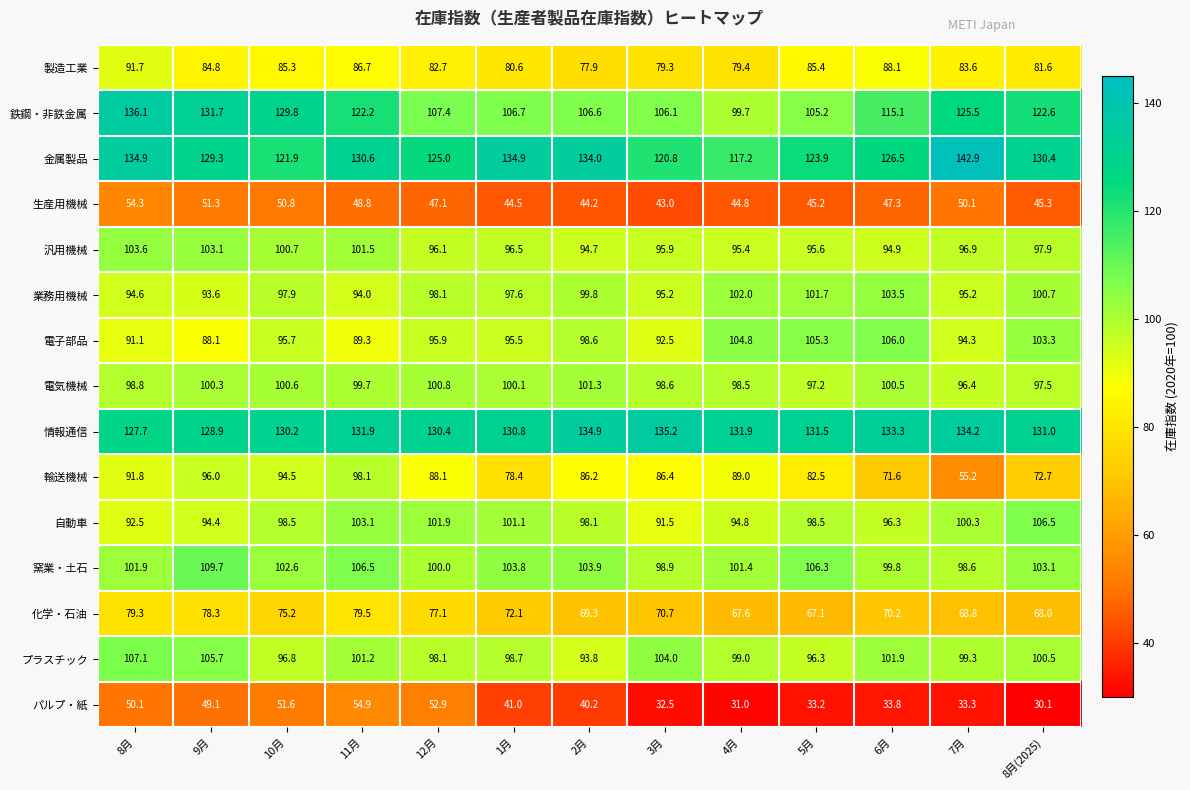

How many data points in 業務用機械 are above 97?

8